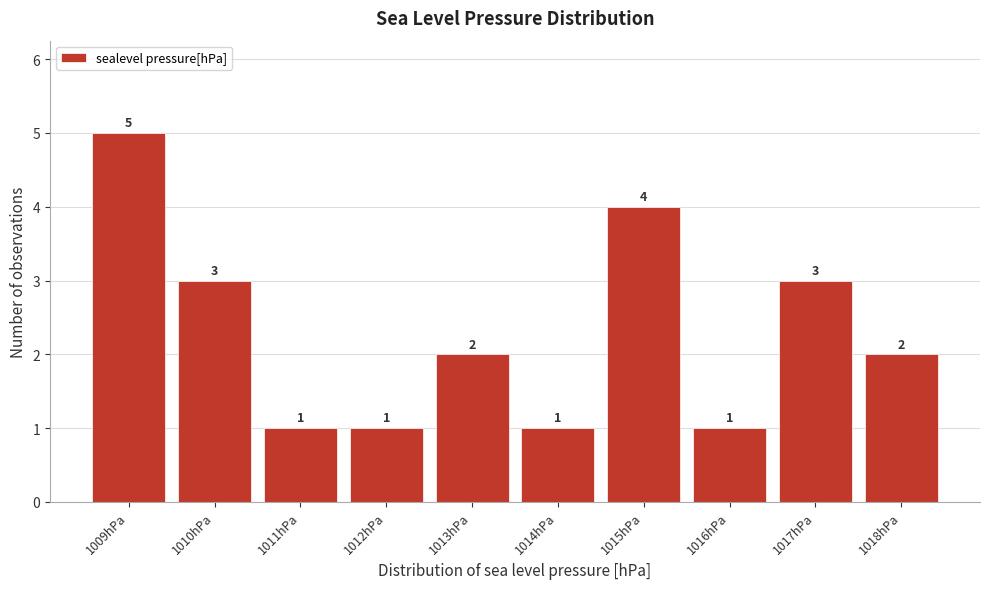

Reading left to right, extract all data points from this chart.

5	3	1	1	2	1	4	1	3	2